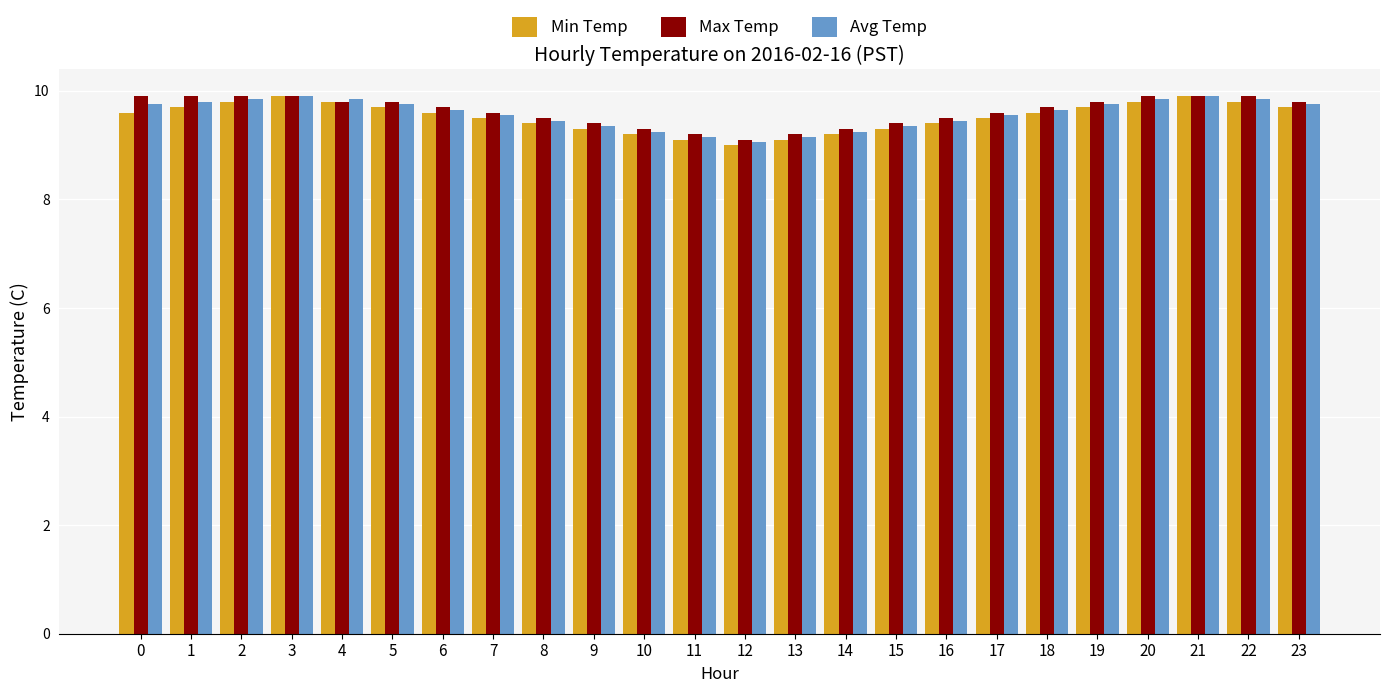

What is the value of the Max Temp bar at the 10th from the left?

9.4